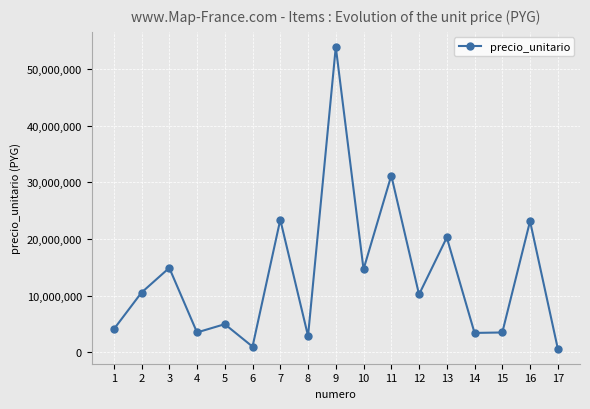

What is the greatest value displayed?

53920000